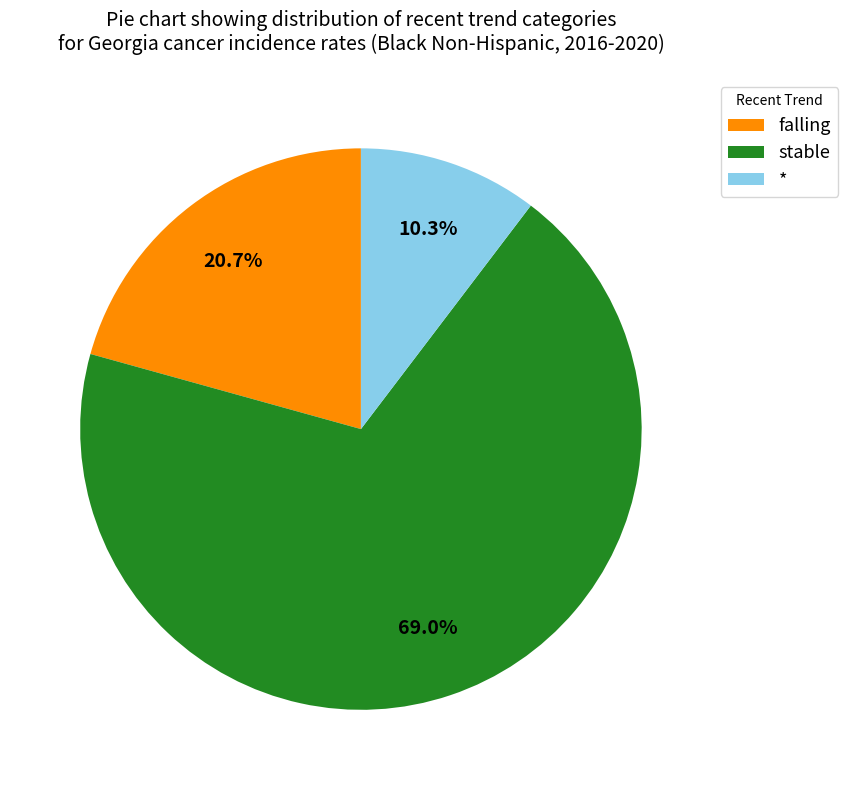

To the nearest percent, what is the average slice percentage?

33%